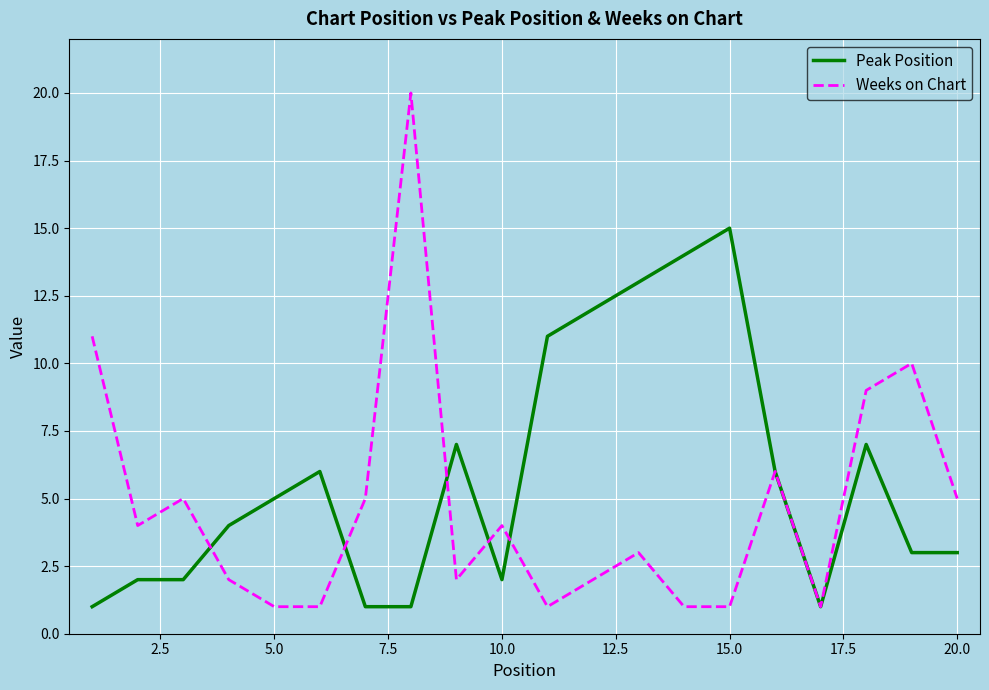

What is the greatest value displayed?

20